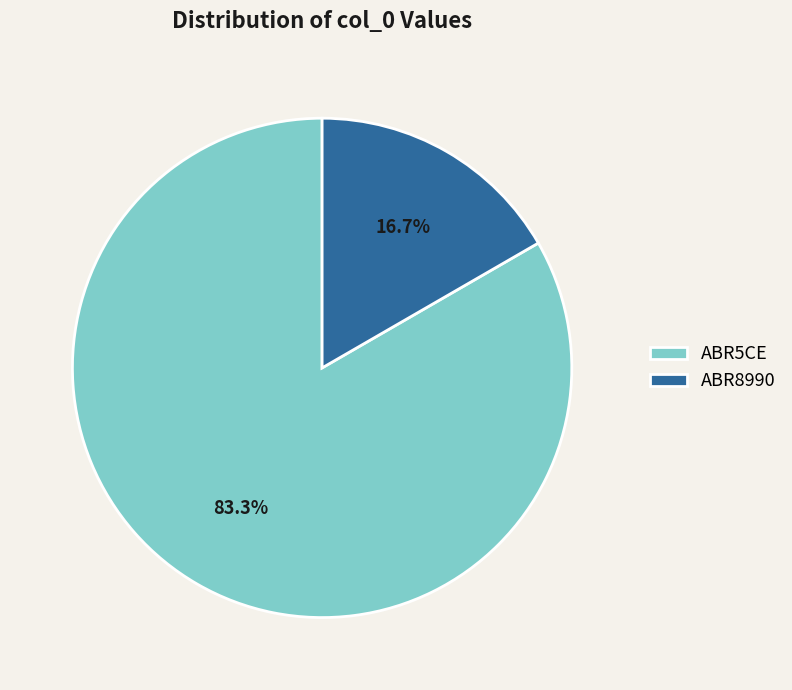

To the nearest percent, what is the average slice percentage?

50%